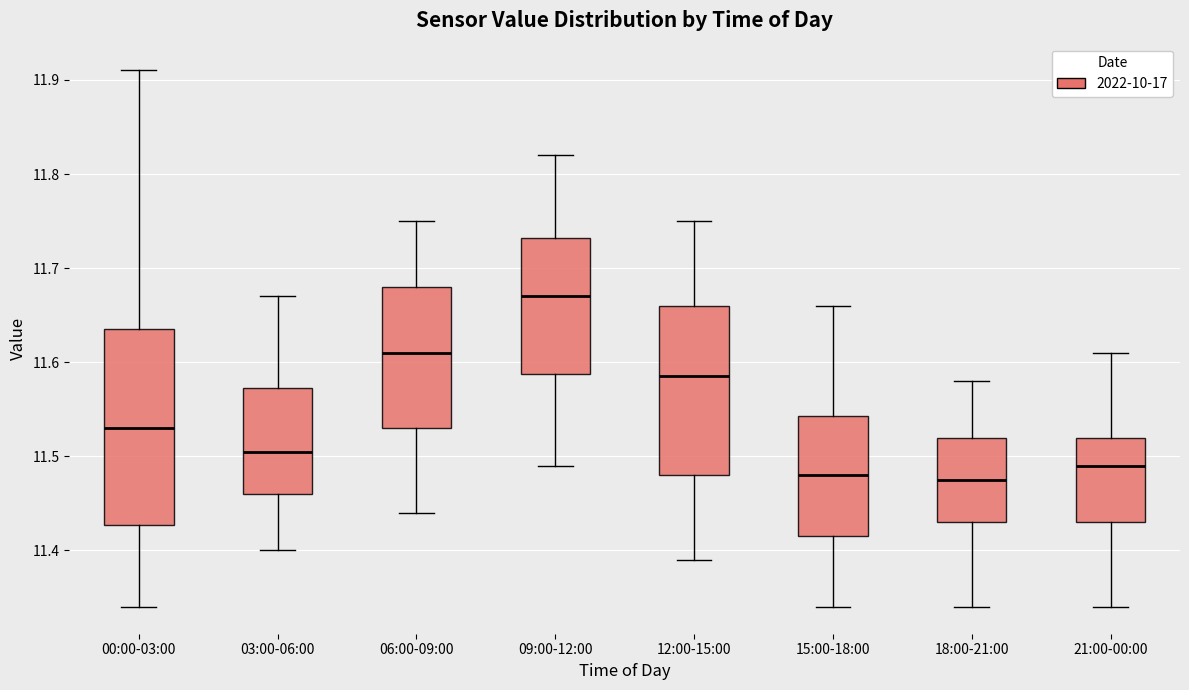

Where does the upper whisker of the box for 06:00-09:00 end on the y-axis? The values are not printed on the chart, so give them approximately, as read against the axis.

11.75